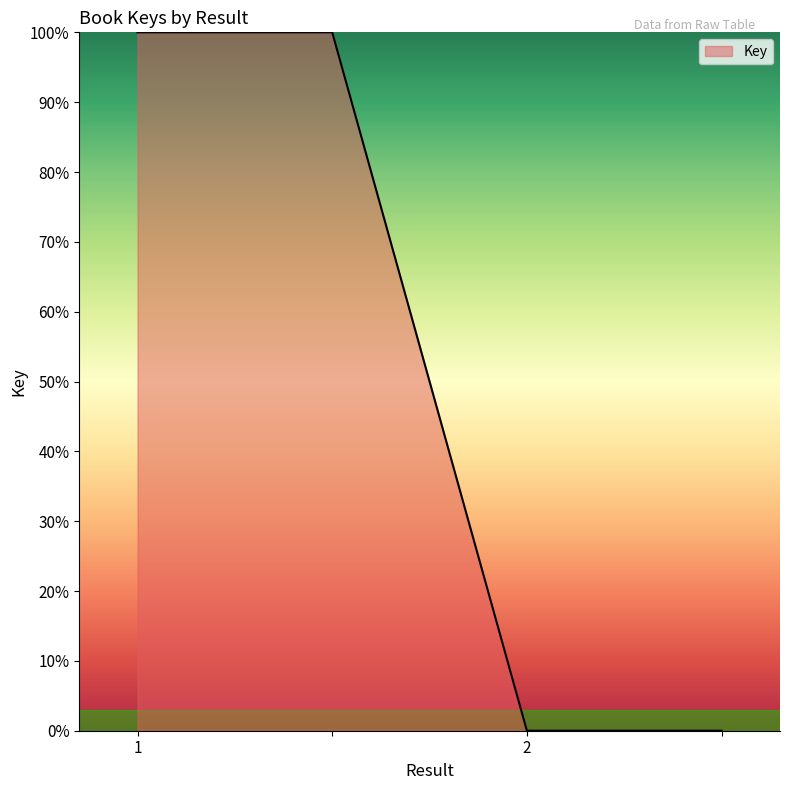

What is the greatest value displayed?

100